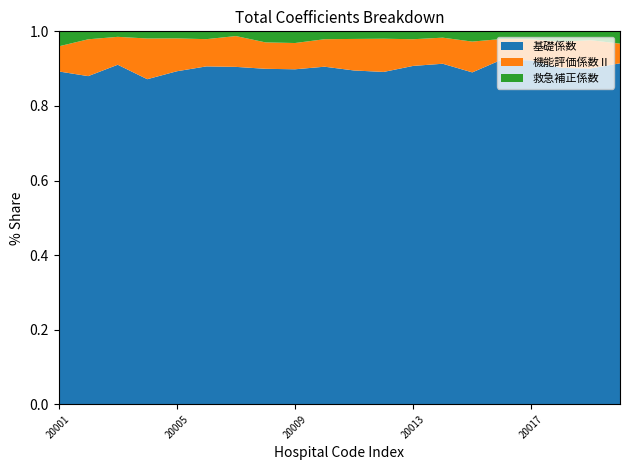

What is the total value across all series at 20001?

1.0